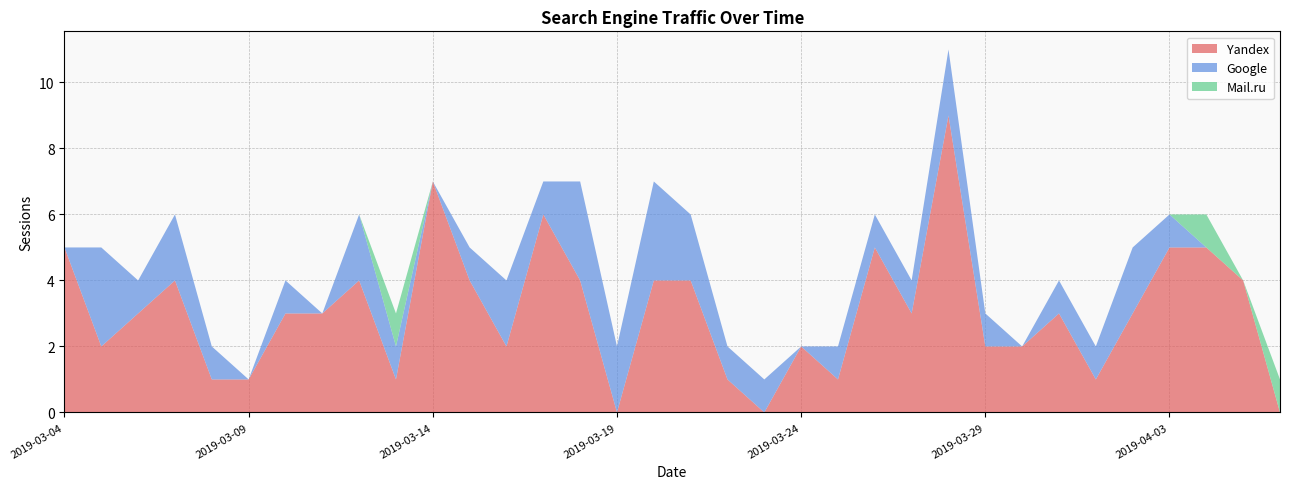

Reading left to right, transcribe all the data shown in this chart.

Yandex: 2019-03-04=5	2019-03-05=2	2019-03-06=3	2019-03-07=4	2019-03-08=1	2019-03-09=1	2019-03-10=3	2019-03-11=3	2019-03-12=4	2019-03-13=1	2019-03-14=7	2019-03-15=4	2019-03-16=2	2019-03-17=6	2019-03-18=4	2019-03-19=0	2019-03-20=4	2019-03-21=4	2019-03-22=1	2019-03-23=0	2019-03-24=2	2019-03-25=1	2019-03-26=5	2019-03-27=3	2019-03-28=9	2019-03-29=2	2019-03-30=2	2019-03-31=3	2019-04-01=1	2019-04-02=3	2019-04-03=5	2019-04-04=5	2019-04-05=4	2019-04-06=0
Google: 2019-03-04=0	2019-03-05=3	2019-03-06=1	2019-03-07=2	2019-03-08=1	2019-03-09=0	2019-03-10=1	2019-03-11=0	2019-03-12=2	2019-03-13=1	2019-03-14=0	2019-03-15=1	2019-03-16=2	2019-03-17=1	2019-03-18=3	2019-03-19=2	2019-03-20=3	2019-03-21=2	2019-03-22=1	2019-03-23=1	2019-03-24=0	2019-03-25=1	2019-03-26=1	2019-03-27=1	2019-03-28=2	2019-03-29=1	2019-03-30=0	2019-03-31=1	2019-04-01=1	2019-04-02=2	2019-04-03=1	2019-04-04=0	2019-04-05=0	2019-04-06=0
Mail.ru: 2019-03-04=0	2019-03-05=0	2019-03-06=0	2019-03-07=0	2019-03-08=0	2019-03-09=0	2019-03-10=0	2019-03-11=0	2019-03-12=0	2019-03-13=1	2019-03-14=0	2019-03-15=0	2019-03-16=0	2019-03-17=0	2019-03-18=0	2019-03-19=0	2019-03-20=0	2019-03-21=0	2019-03-22=0	2019-03-23=0	2019-03-24=0	2019-03-25=0	2019-03-26=0	2019-03-27=0	2019-03-28=0	2019-03-29=0	2019-03-30=0	2019-03-31=0	2019-04-01=0	2019-04-02=0	2019-04-03=0	2019-04-04=1	2019-04-05=0	2019-04-06=1